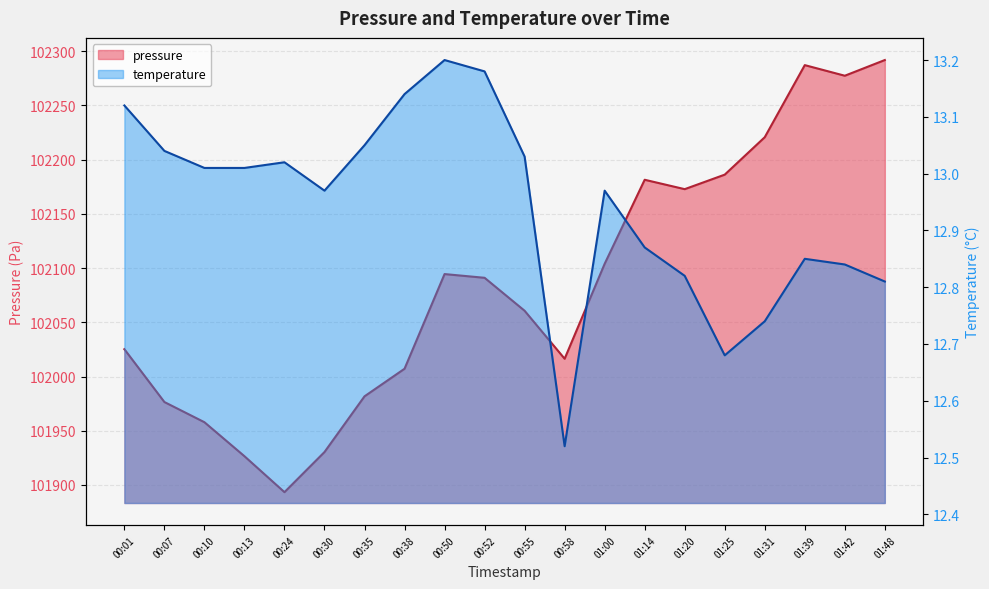

How many lines are shown in the chart?

2